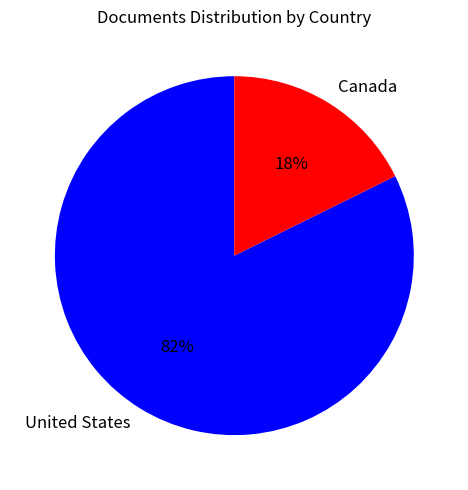

Which slice is the largest?

United States